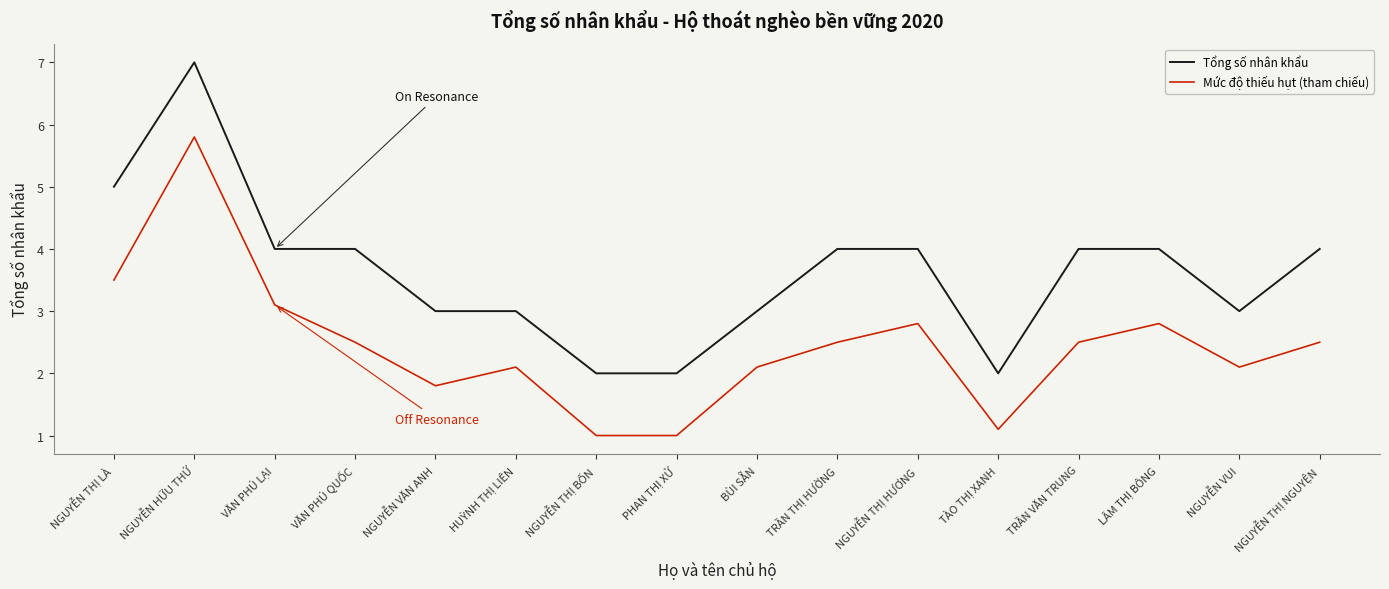

Which series has the widest spread of values?

Tổng số nhân khẩu